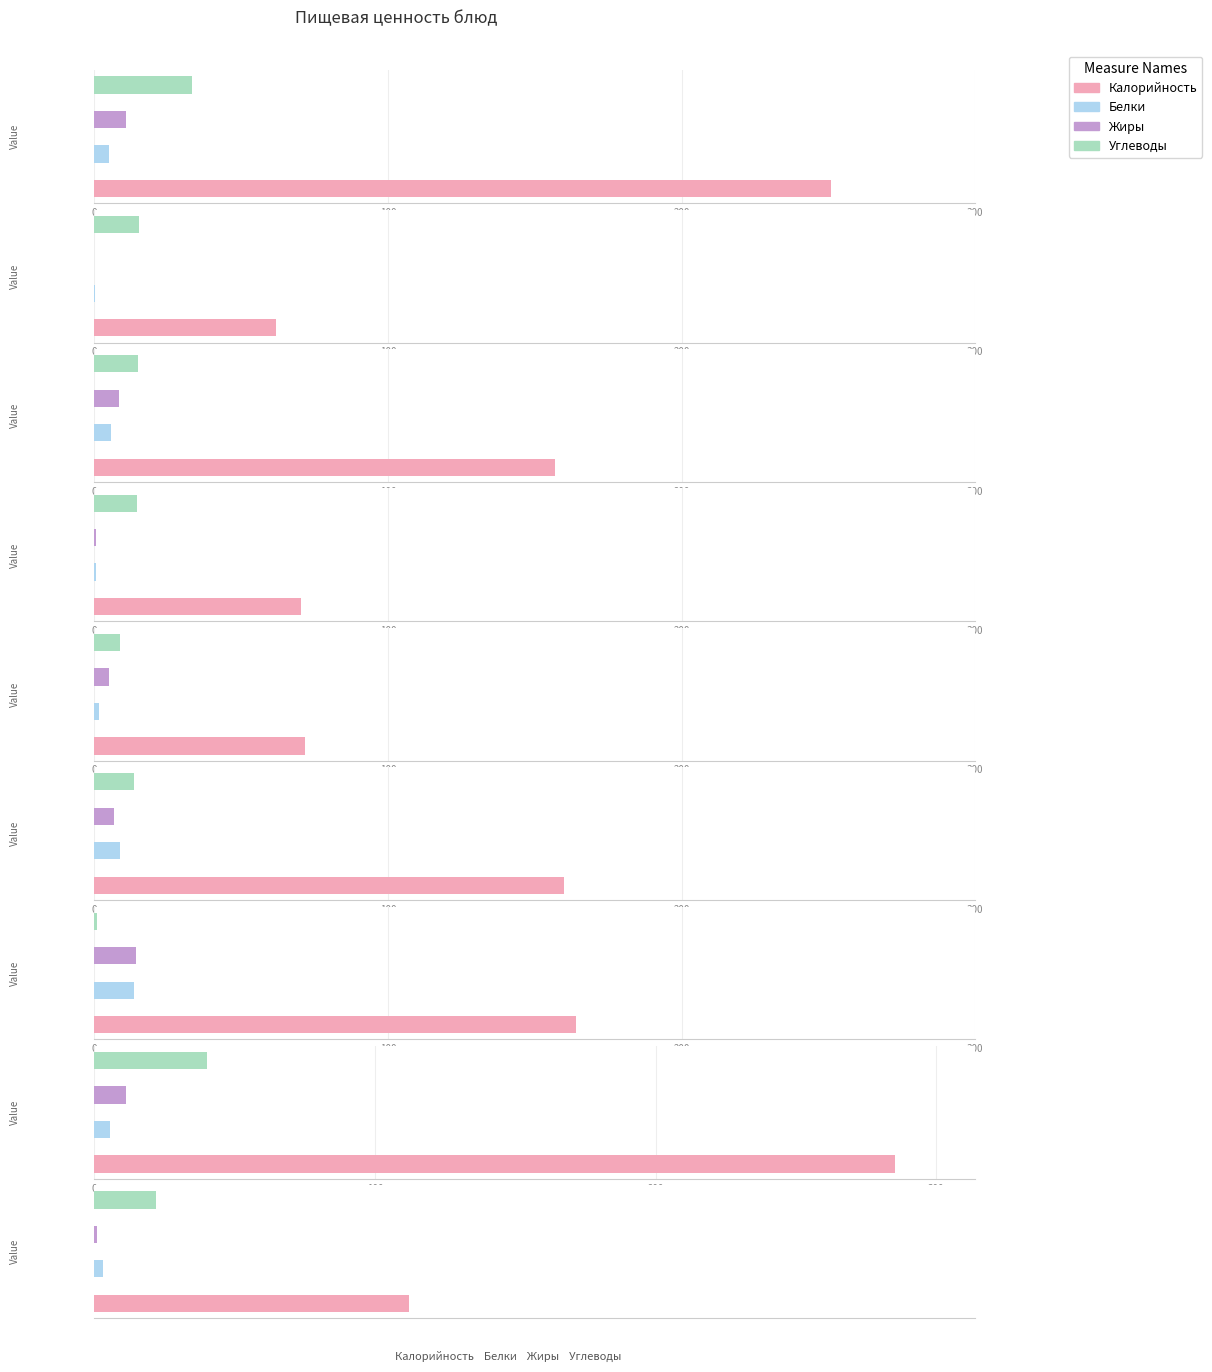

How many data points does each series have?

9